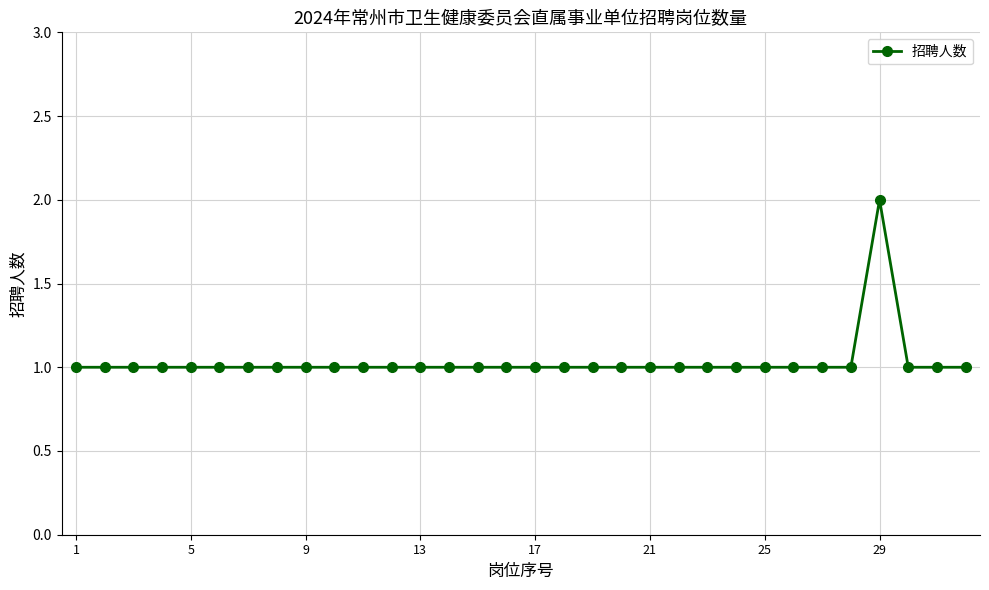

True or false: the data has more than 0 interior local peaks.

True